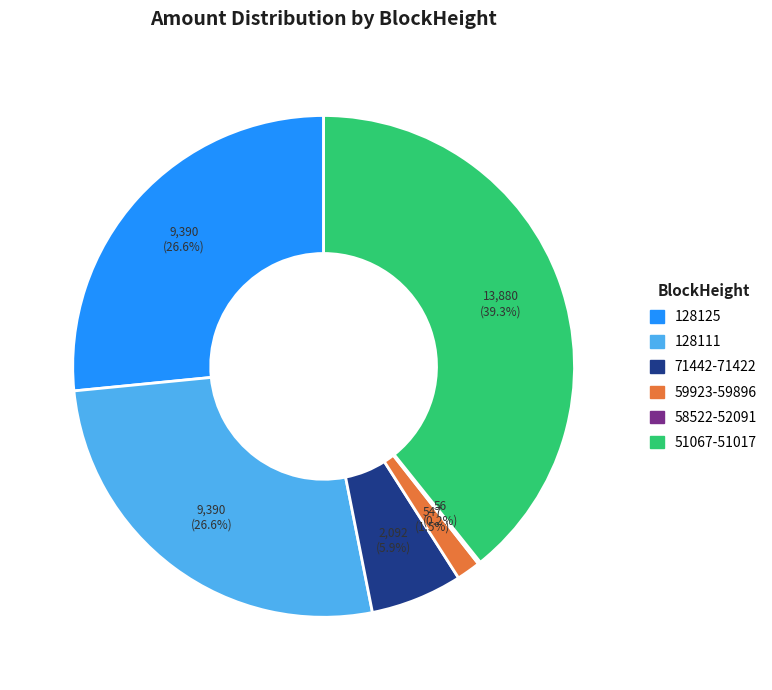

Is there a majority slice in this chart?

No